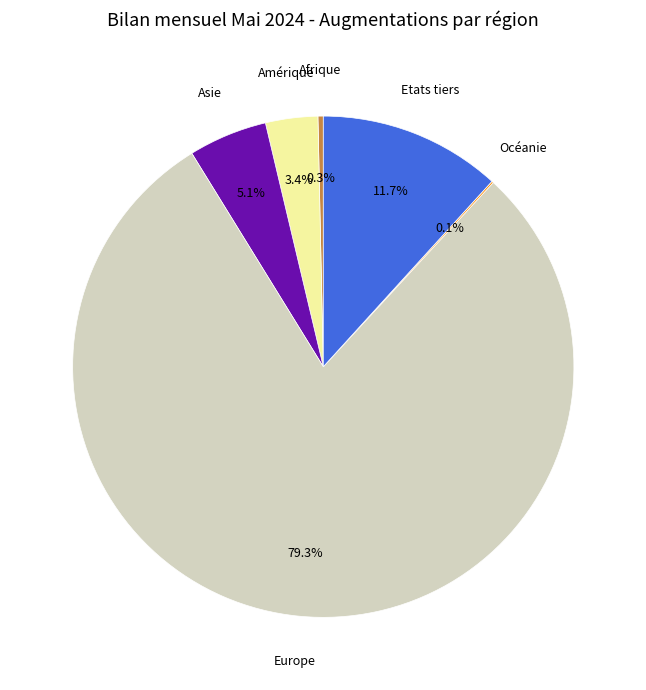

Does any single category account for the majority?

Yes